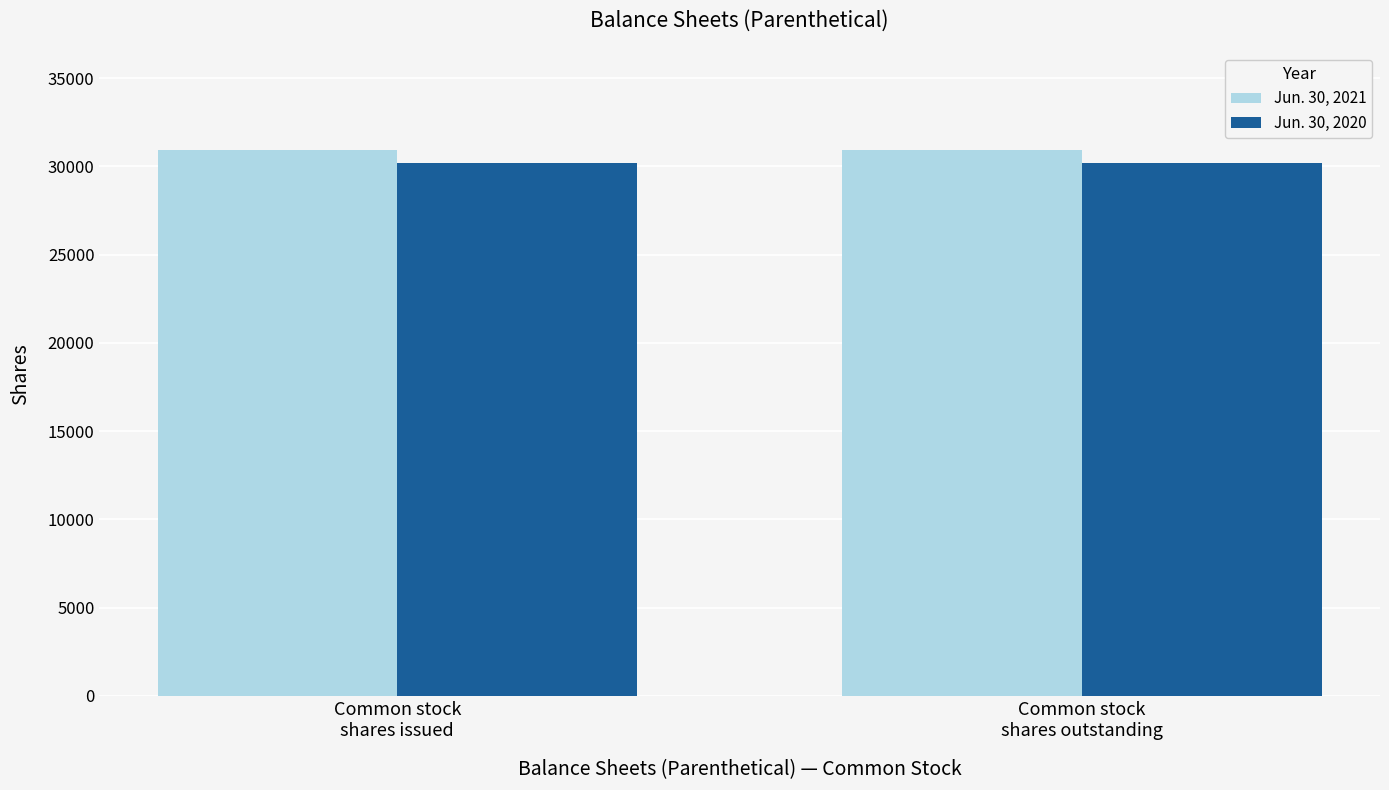

What are all the series names shown in the legend?

Jun. 30, 2021, Jun. 30, 2020